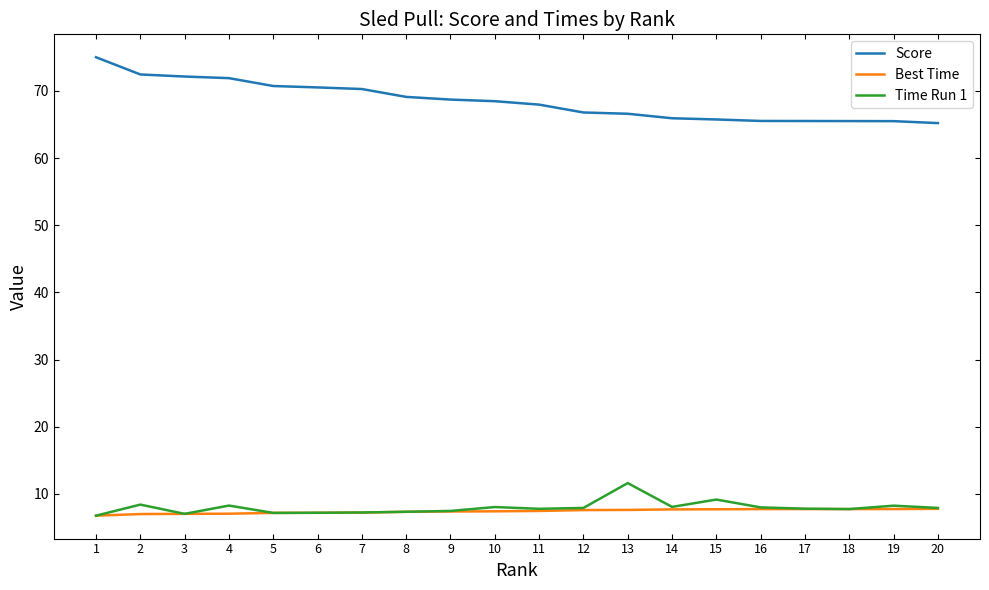

What is the total value across all series at 11?

83.2